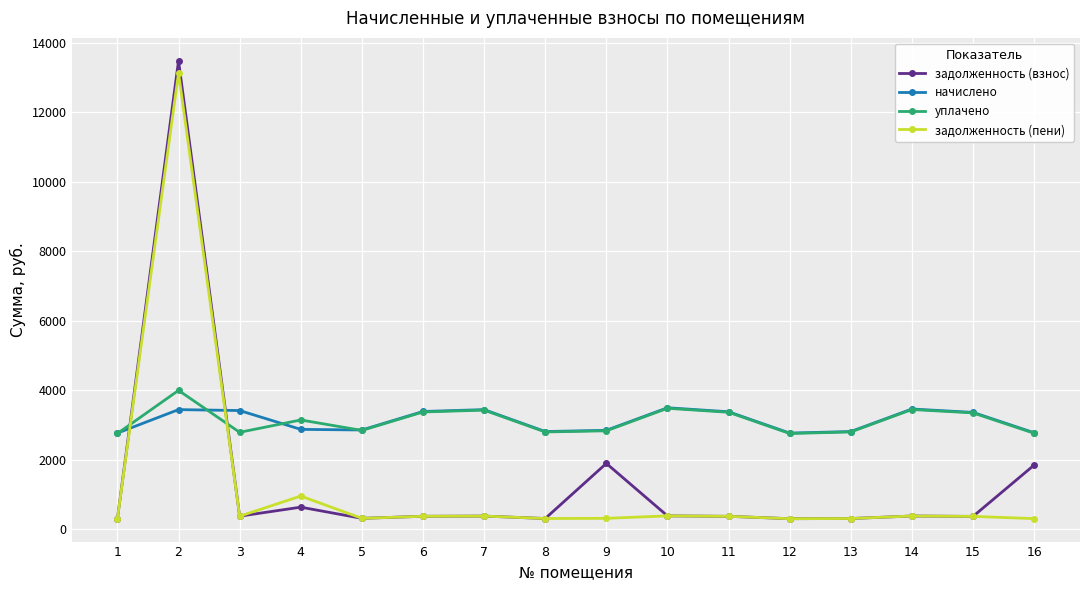

What is the difference between the maximum and minimum values in the задолженность (пени) series?

12825.5